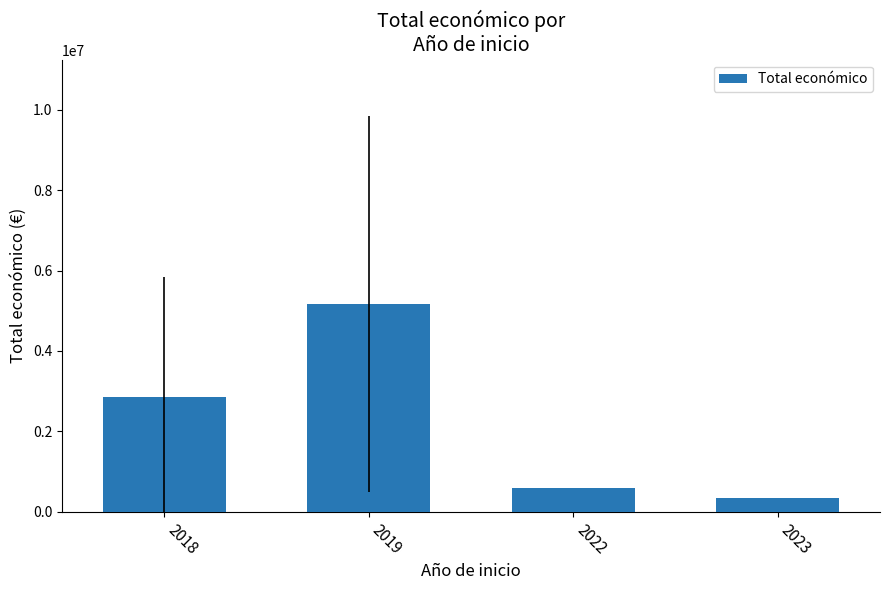

Is it true that the value at 2022 is 991287.1?

False